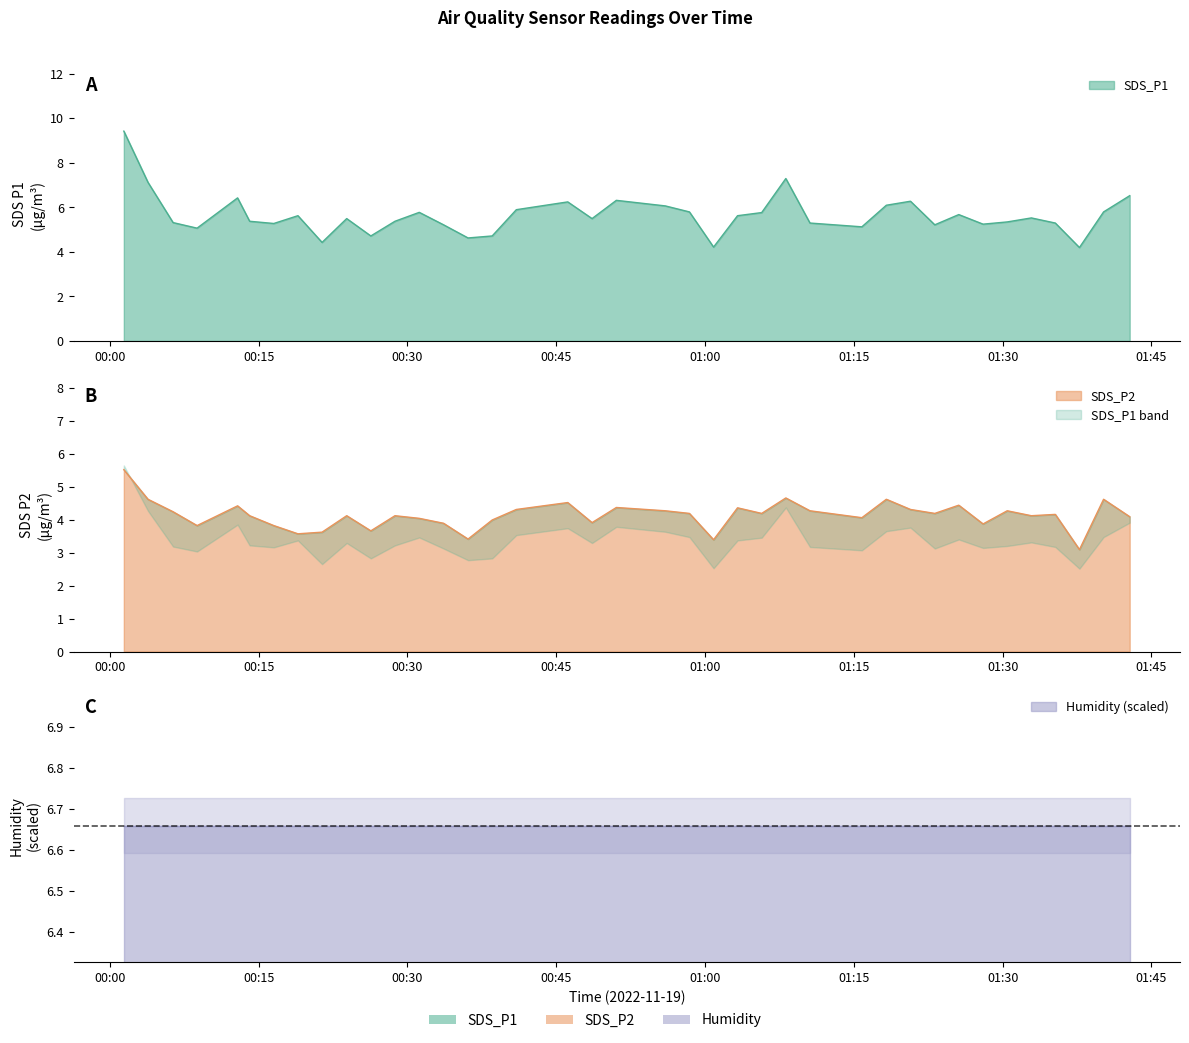

True or false: SDS_P2 has more than 0 points higher than both neighbors.

True